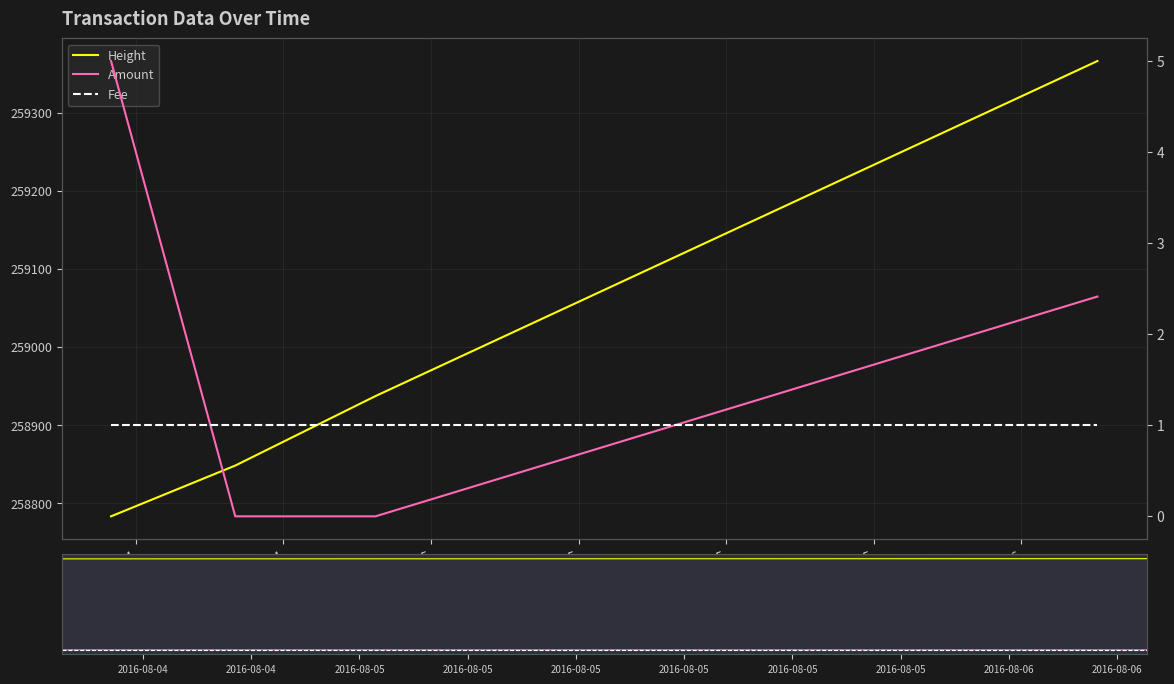

Count the number of categories in the chart.

4